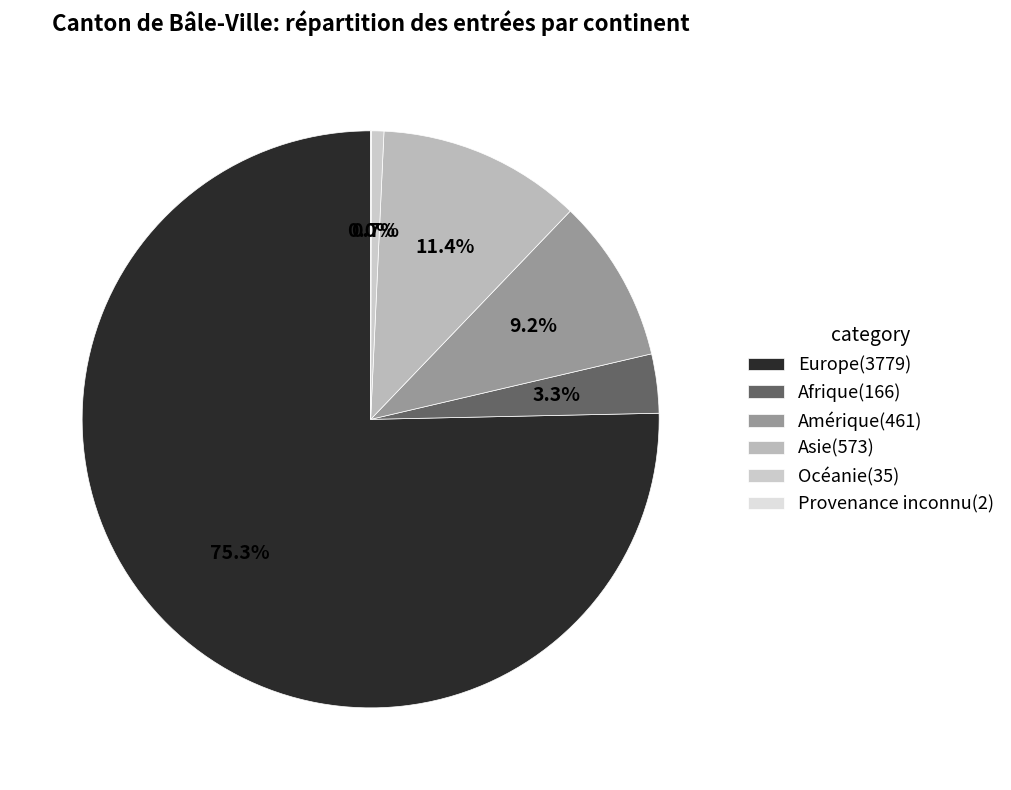

Which slice is the largest?

Europe